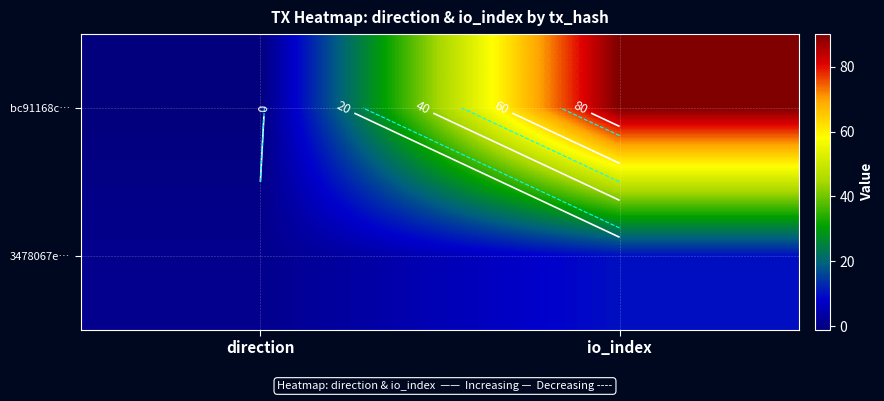

The bc91168c… series shows 148 at io_index. True or false?

False